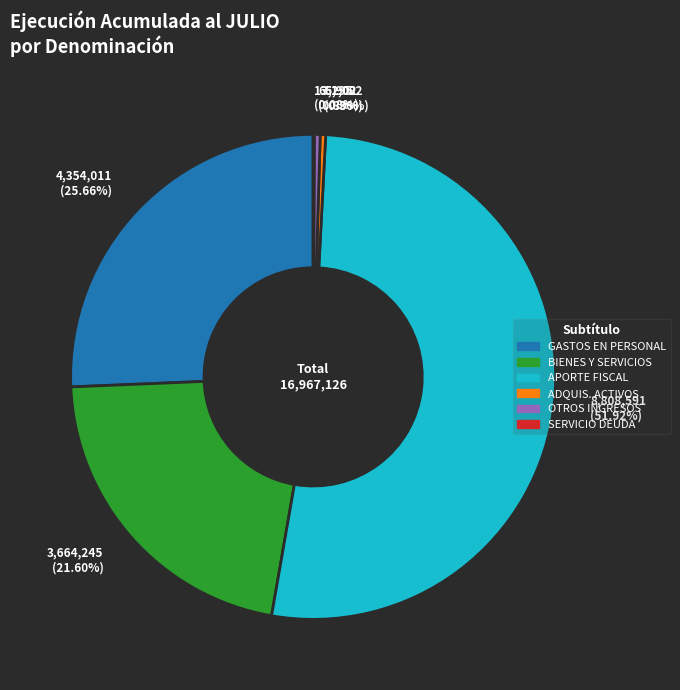

Does any single category account for the majority?

Yes